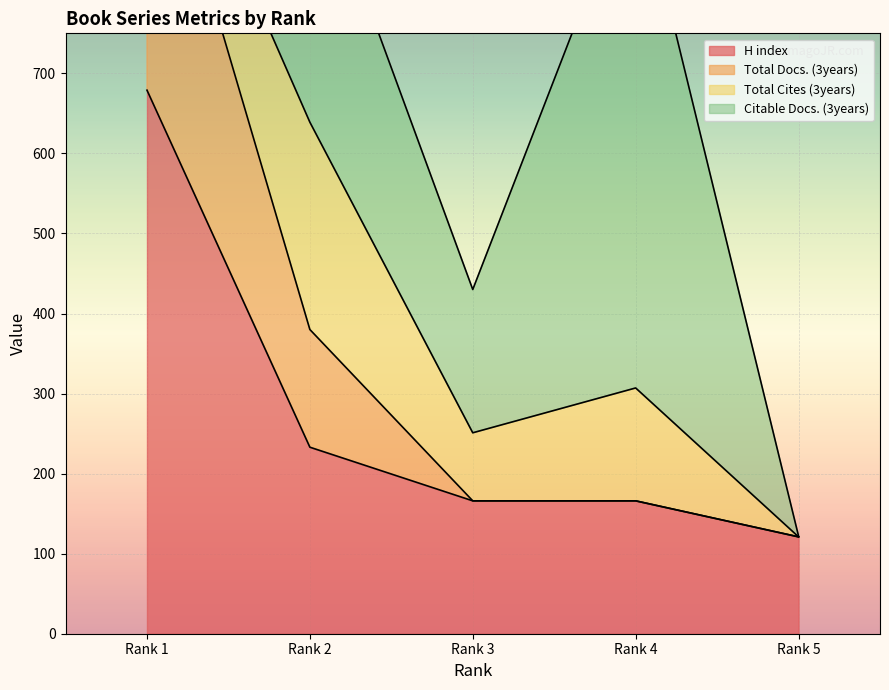

Rank the categories by Total Docs. (3years) value from lowest to highest.

Rank 5, Rank 3, Rank 4, Rank 2, Rank 1